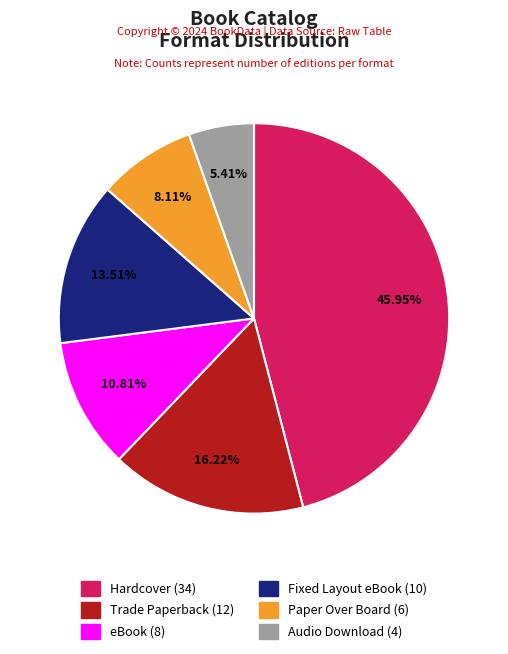

How many slices are in this pie chart?

6